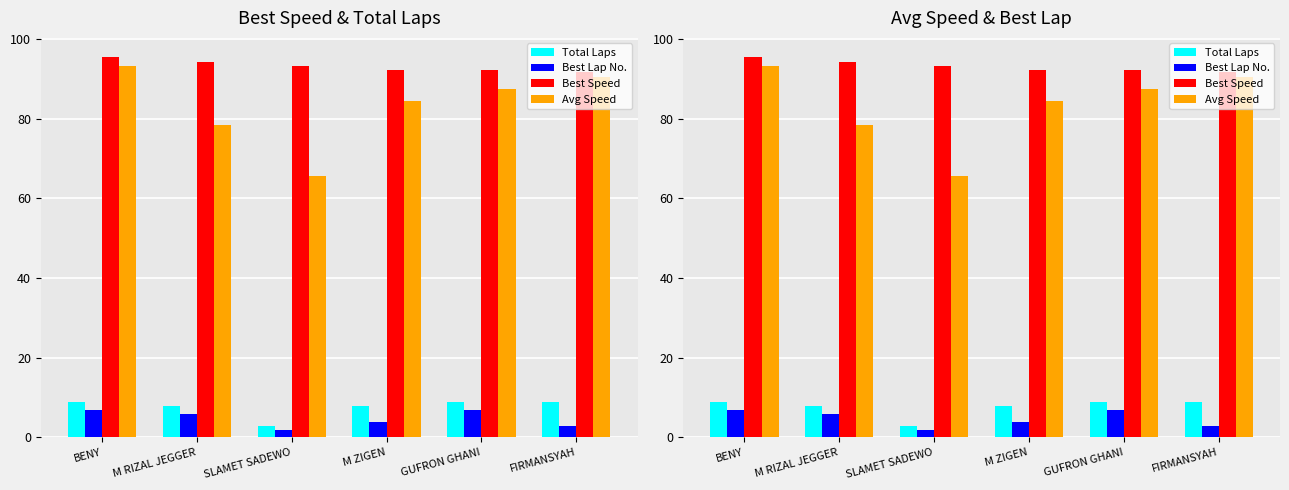

Reading left to right, list all the values displayed in this chart.

Total Laps: BENY=9.0	M RIZAL JEGGER=8.0	SLAMET SADEWO=3.0	M ZIGEN=8.0	GUFRON GHANI=9.0	FIRMANSYAH=9.0
Best Lap No.: BENY=7.0	M RIZAL JEGGER=6.0	SLAMET SADEWO=2.0	M ZIGEN=4.0	GUFRON GHANI=7.0	FIRMANSYAH=3.0
Best Speed: BENY=95.5	M RIZAL JEGGER=94.2	SLAMET SADEWO=93.2	M ZIGEN=92.2	GUFRON GHANI=92.2	FIRMANSYAH=91.9
Avg Speed: BENY=93.1	M RIZAL JEGGER=78.3	SLAMET SADEWO=65.6	M ZIGEN=84.4	GUFRON GHANI=87.5	FIRMANSYAH=90.5